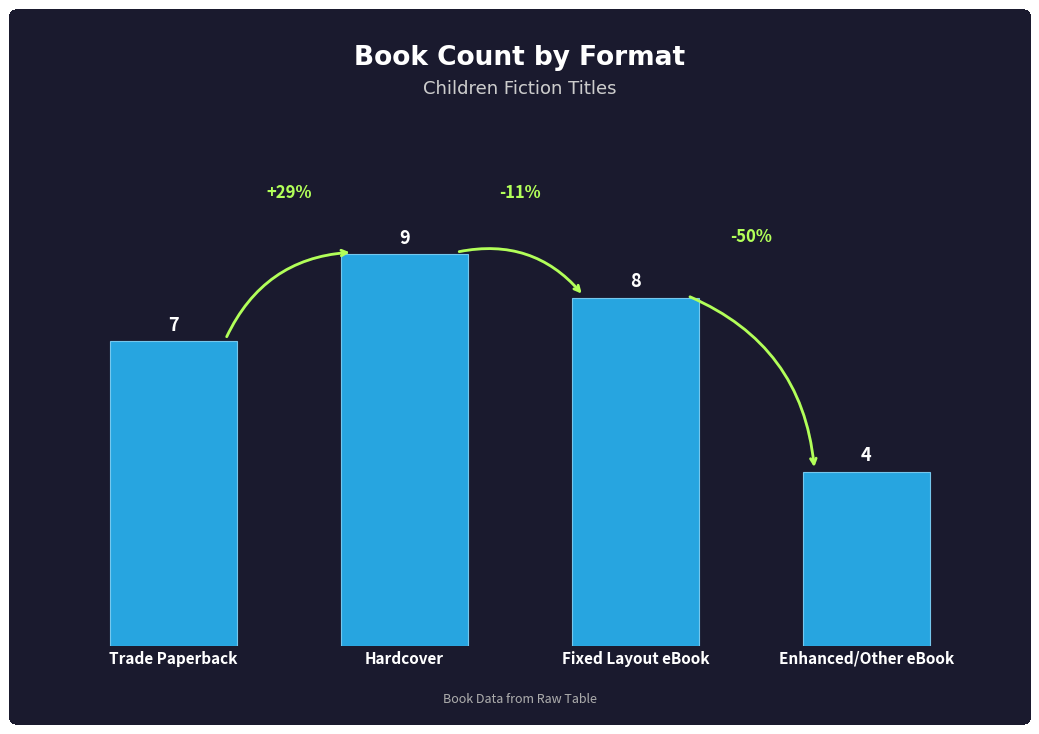

What is the label of the 2nd bar from the right?

Fixed Layout eBook